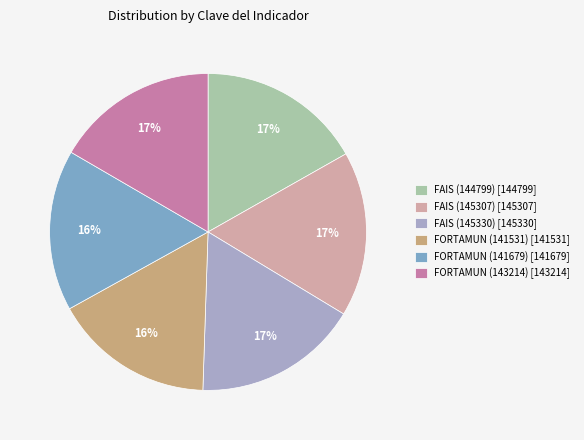

Is the sum of FAIS (145330) [145330] and FAIS (144799) [144799] greater than half?

No